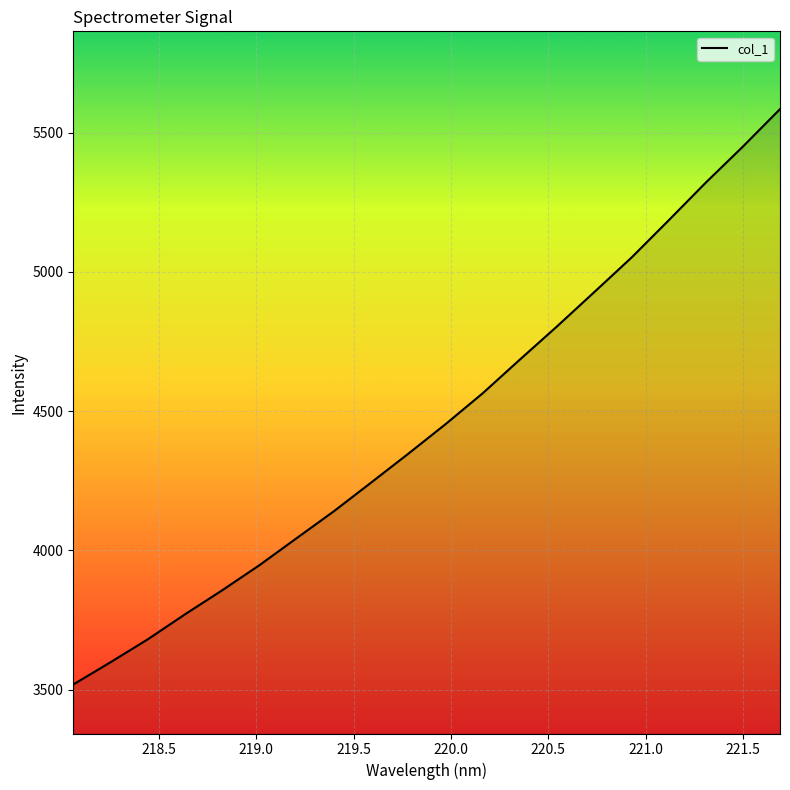

What is the greatest value displayed?

5584.7